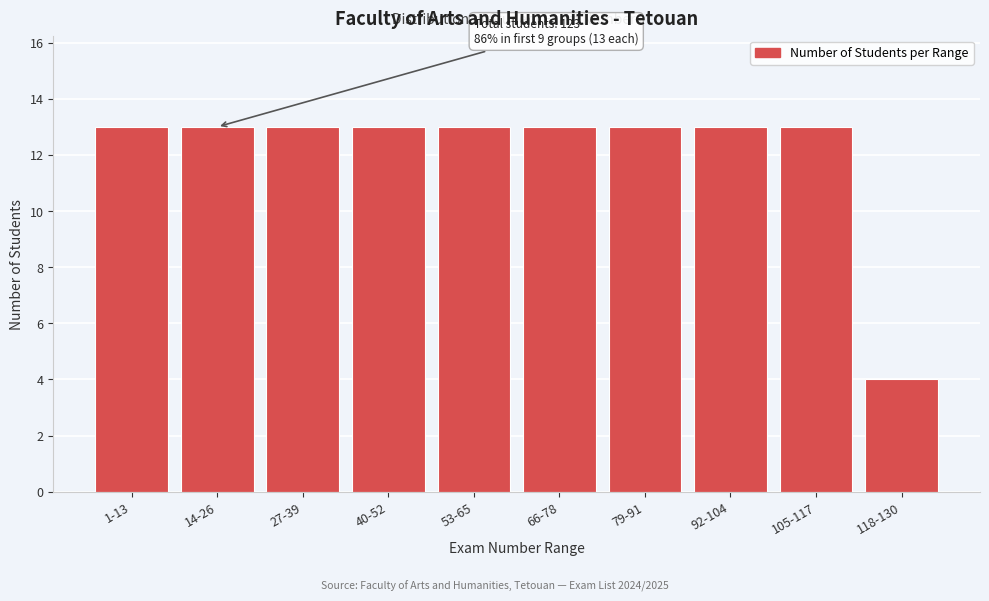

Reading left to right, list all the values displayed in this chart.

13	13	13	13	13	13	13	13	13	4